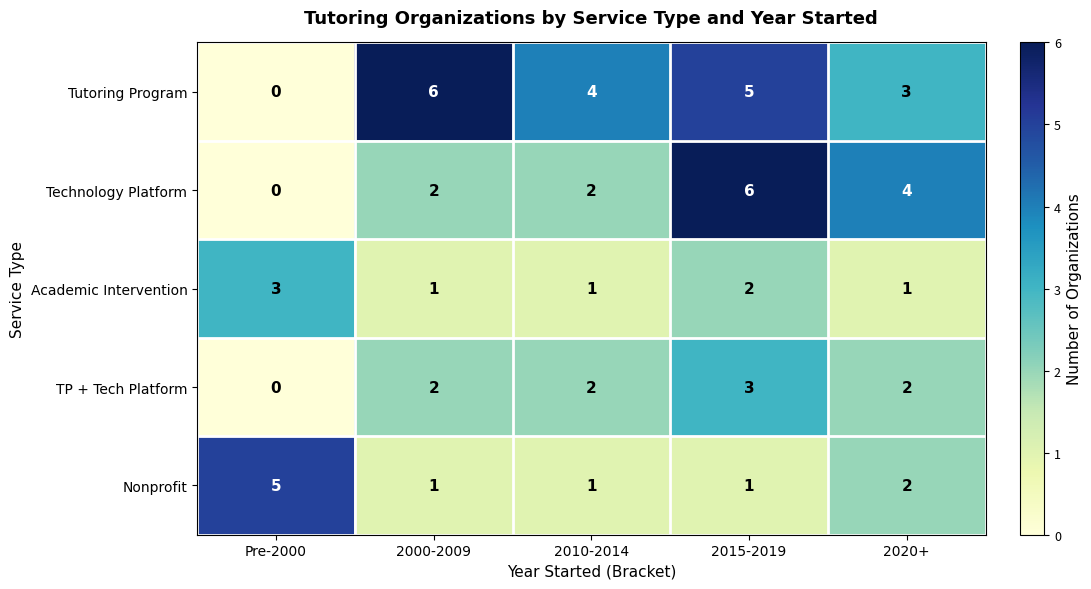

Reading left to right, transcribe all the data shown in this chart.

Tutoring Program: Pre-2000=0	2000-2009=6	2010-2014=4	2015-2019=5	2020+=3
Technology Platform: Pre-2000=0	2000-2009=2	2010-2014=2	2015-2019=6	2020+=4
Academic Intervention: Pre-2000=3	2000-2009=1	2010-2014=1	2015-2019=2	2020+=1
TP + Tech Platform: Pre-2000=0	2000-2009=2	2010-2014=2	2015-2019=3	2020+=2
Nonprofit: Pre-2000=5	2000-2009=1	2010-2014=1	2015-2019=1	2020+=2